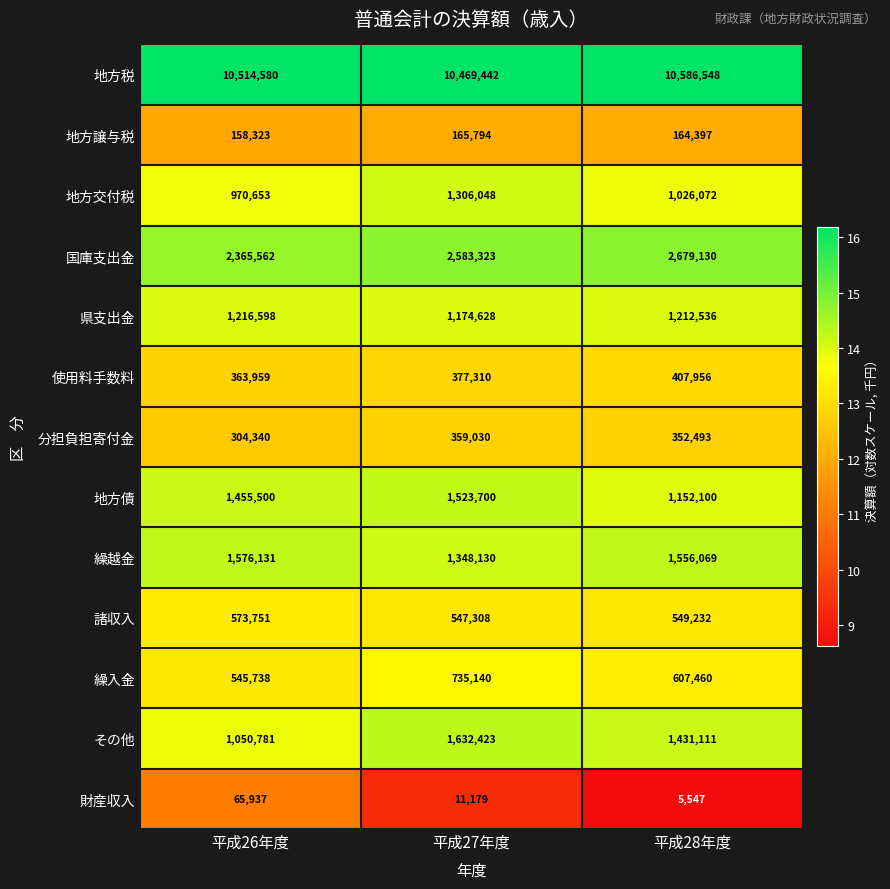

What is the maximum value shown in the chart?

10586548